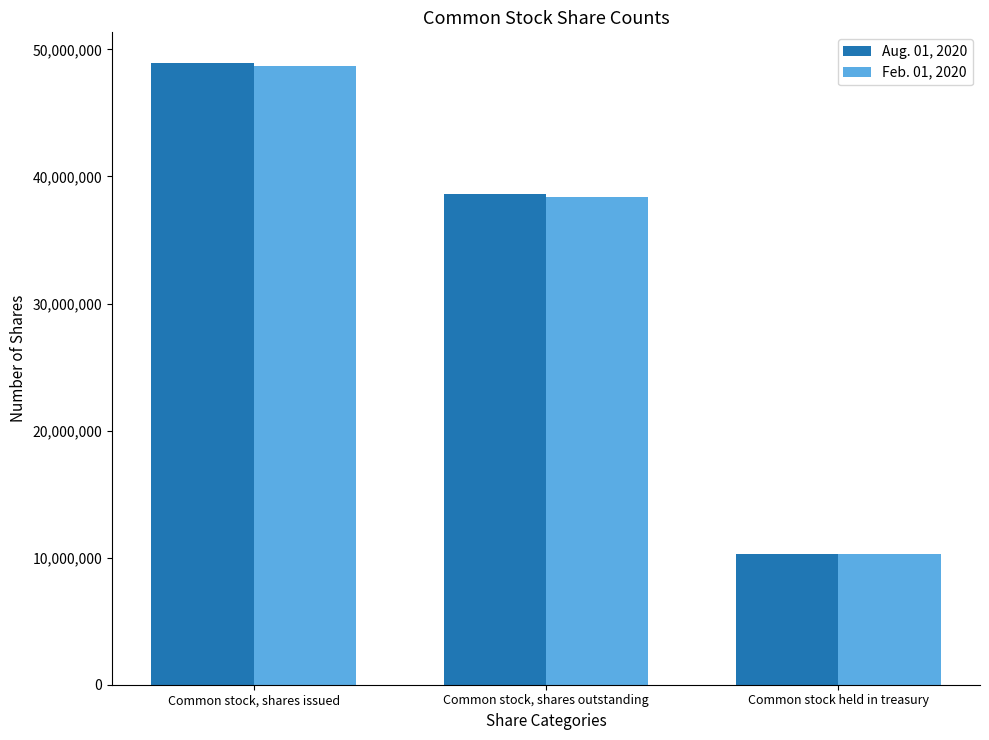

List the series in order of their overall mean, highest first.

Aug. 01, 2020, Feb. 01, 2020